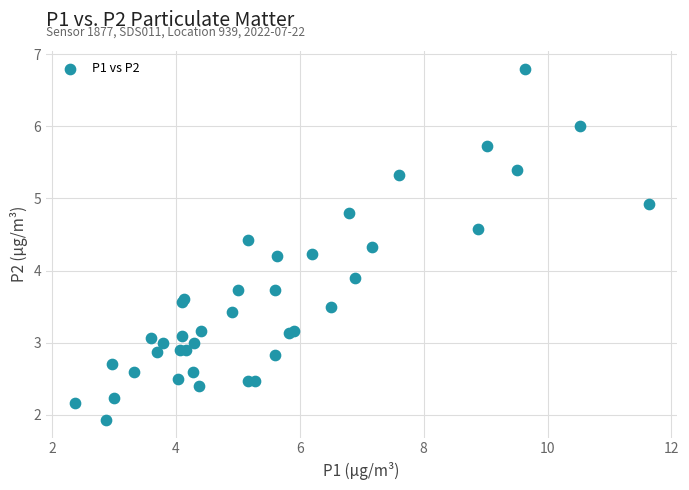

What Y value in the scatter plot is closest to 4?

3.9